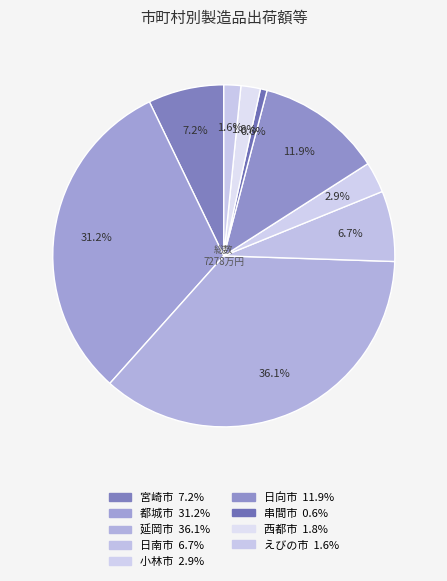

Is it true that 小林市 is 1% of the pie?

False